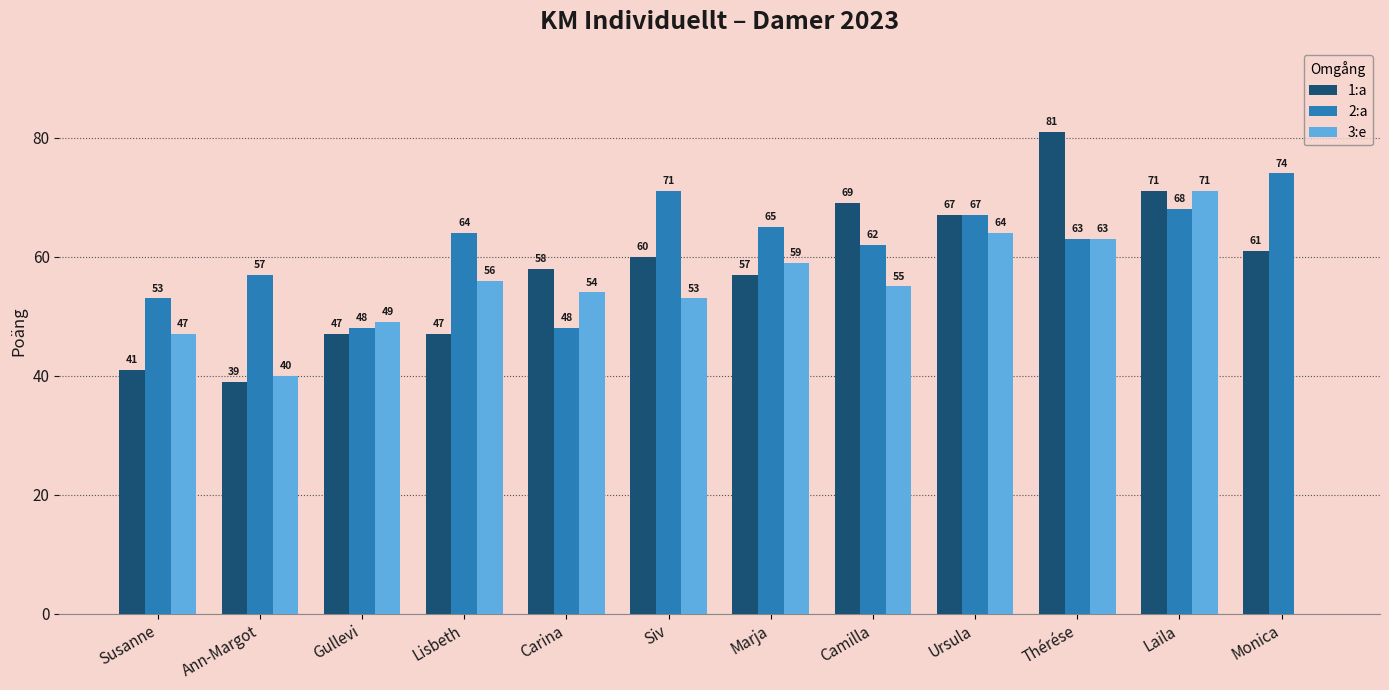

Is it true that 2:a equals 42 at Camilla?

False